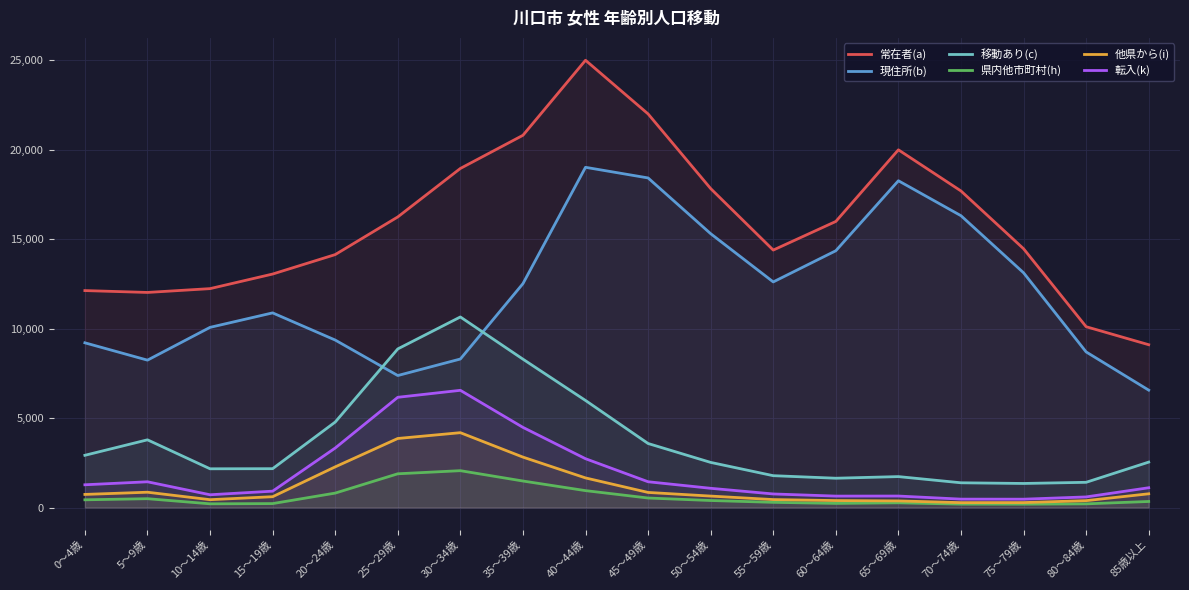

Which series has the largest range (max minus min)?

常在者(a)